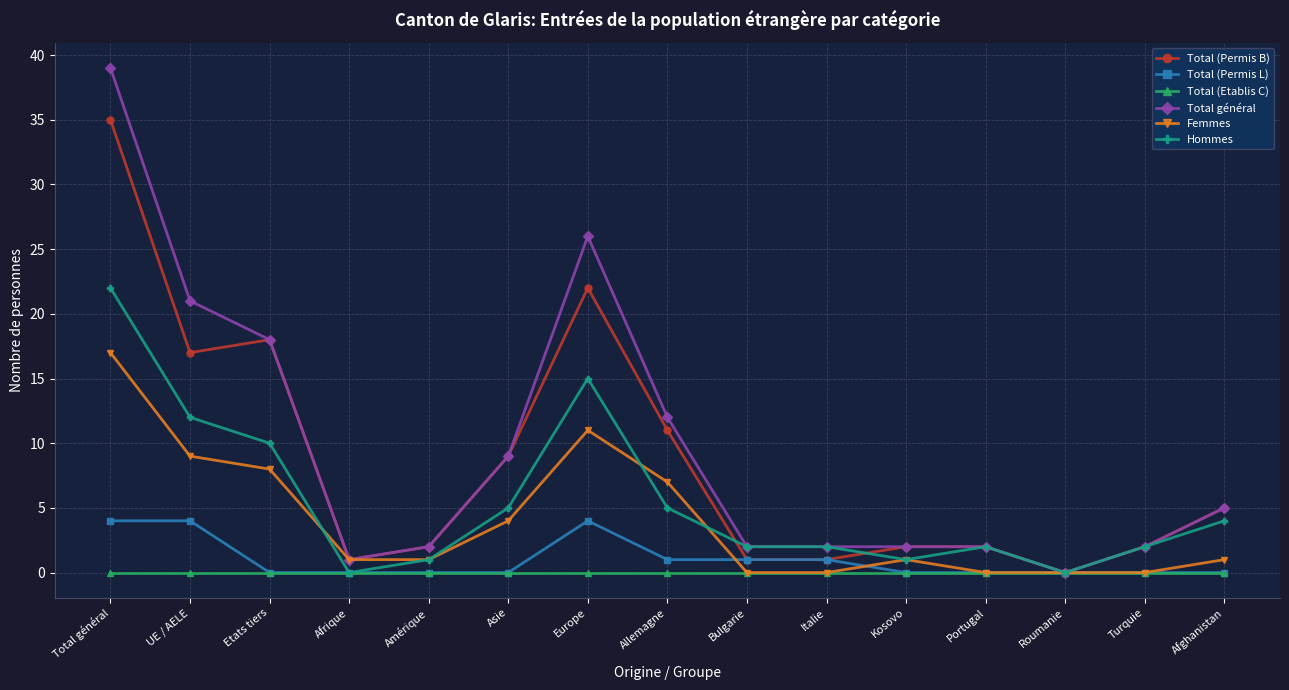

What is the difference between the maximum and second lowest values in the Total (Permis B) series?

34